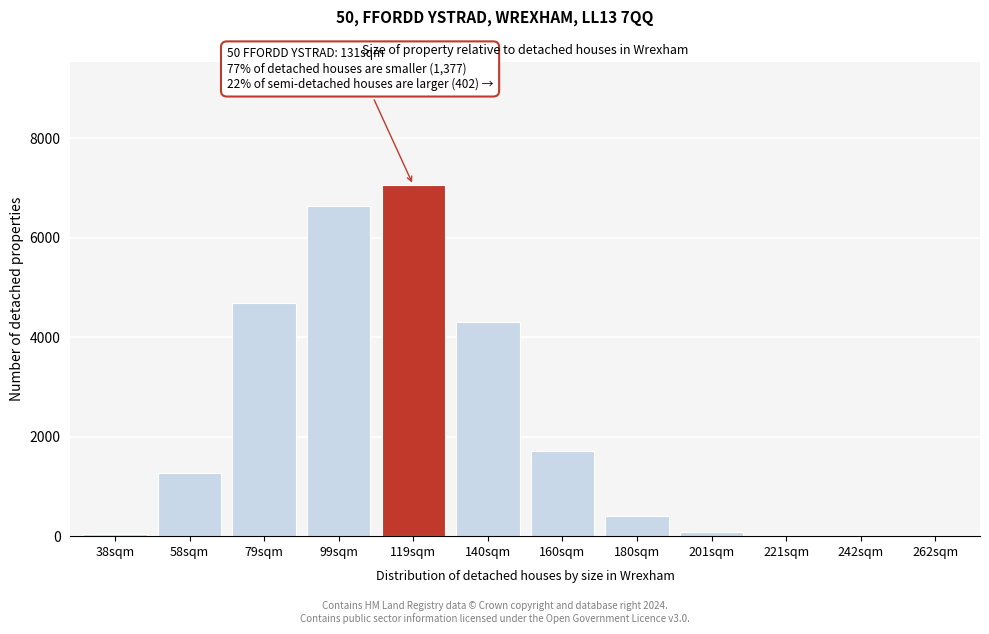

Which category has the highest value across all series?

119sqm